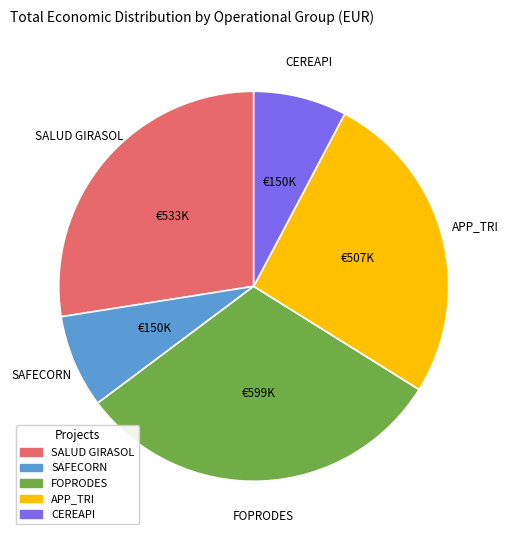

Which has a higher value, CEREAPI or FOPRODES?

FOPRODES